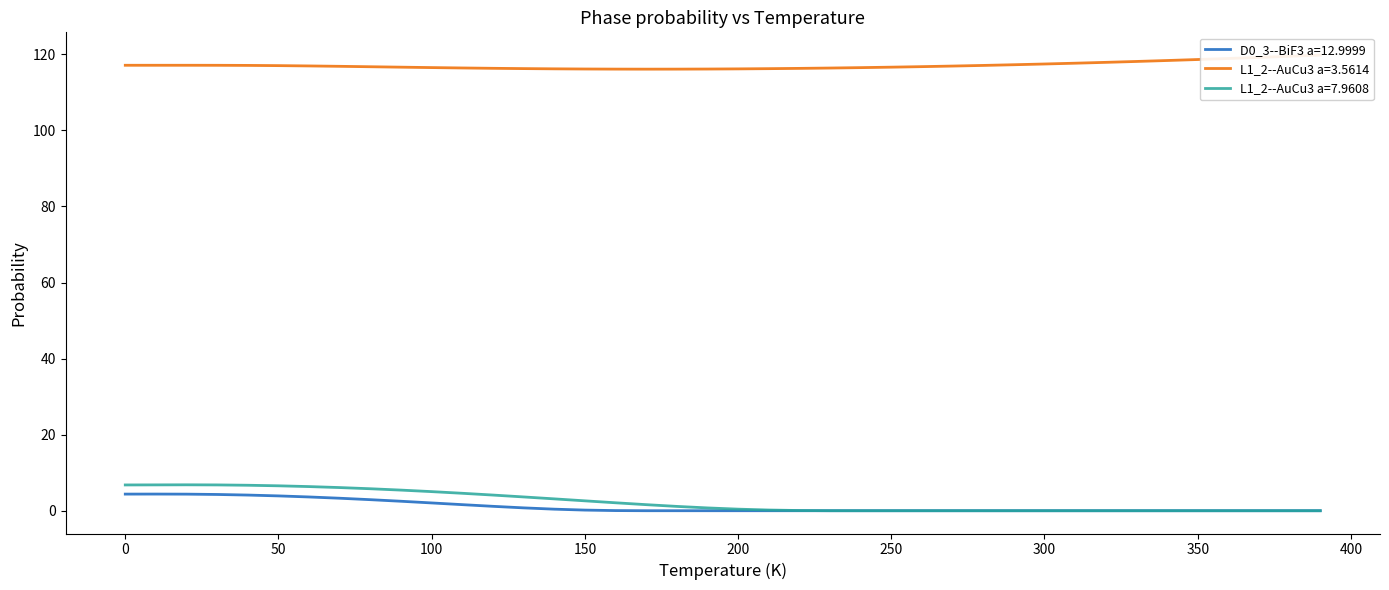

Which series has the widest spread of values?

L1_2--AuCu3 a=7.9608